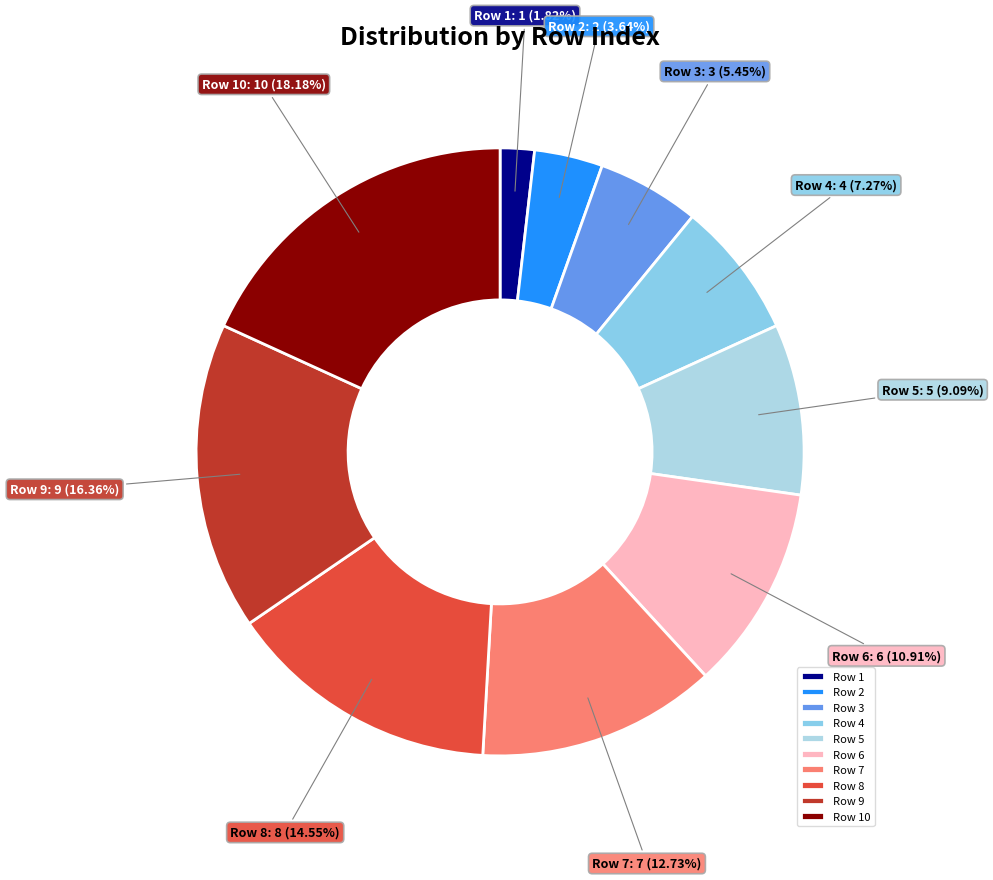

Approximately how many times larger is the value at Row 10 compared to Row 1?

10.0